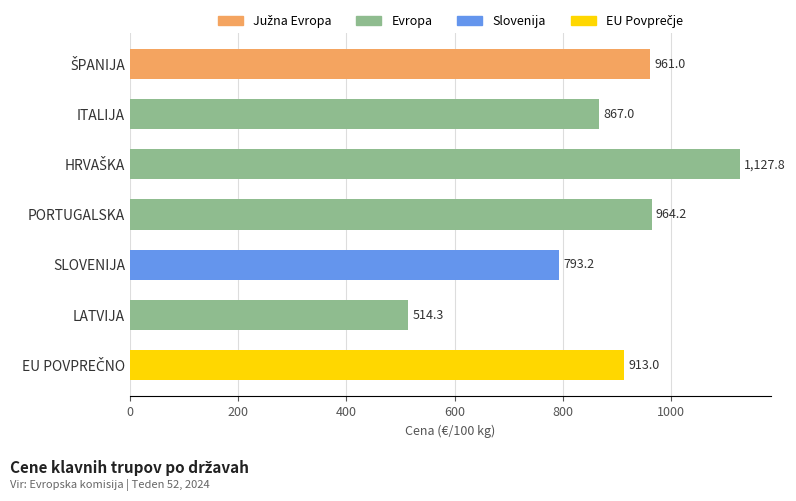

What is the change in value from PORTUGALSKA to SLOVENIJA?

-171.0